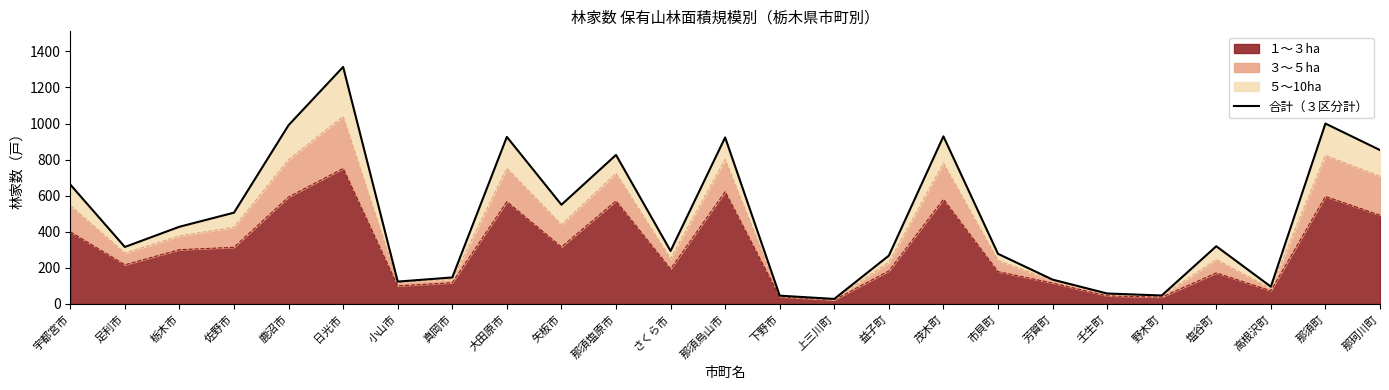

At which label does １～３ha reach its peak?

日光市